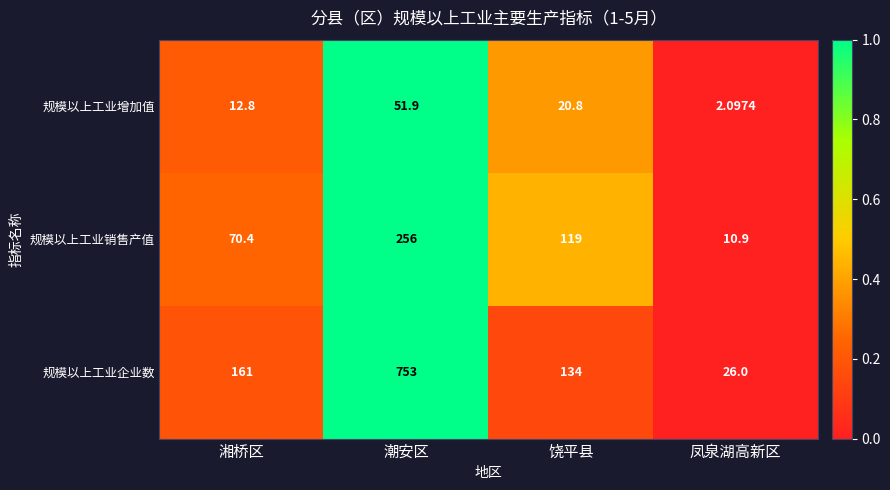

At which label does 规模以上工业销售产值 reach its peak?

潮安区